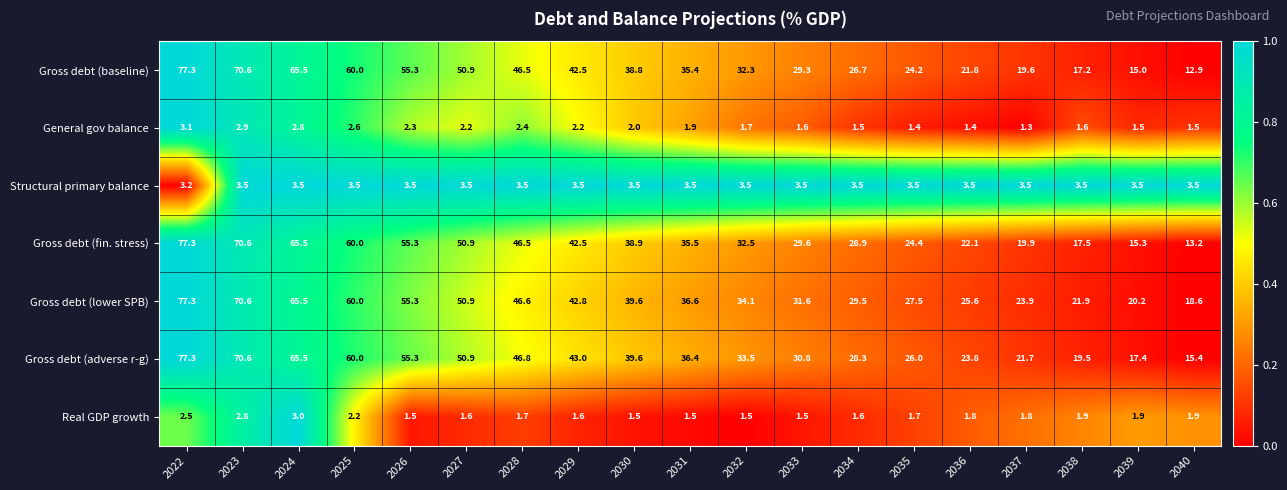

Which series has the largest total across all categories?

Gross debt (lower SPB)